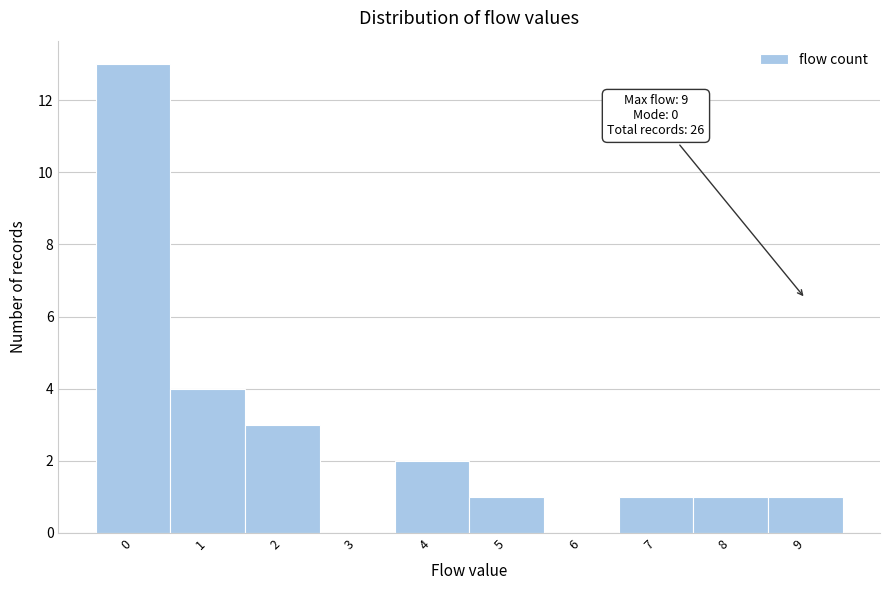

Which range on the x-axis has the tallest bar?

-0.5 to 0.5